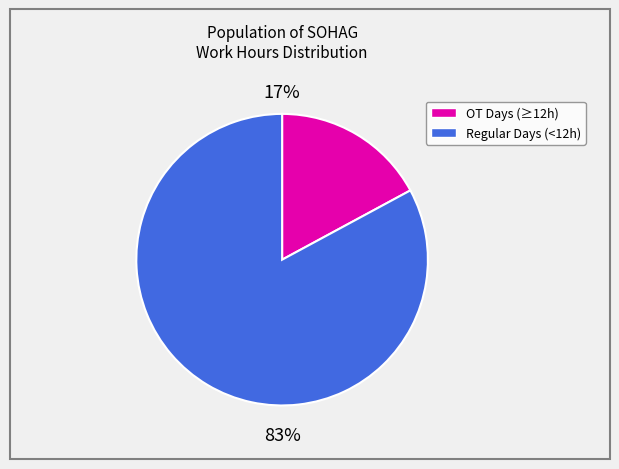

To the nearest percent, what is the difference between the largest and smallest slice percentages?

66%